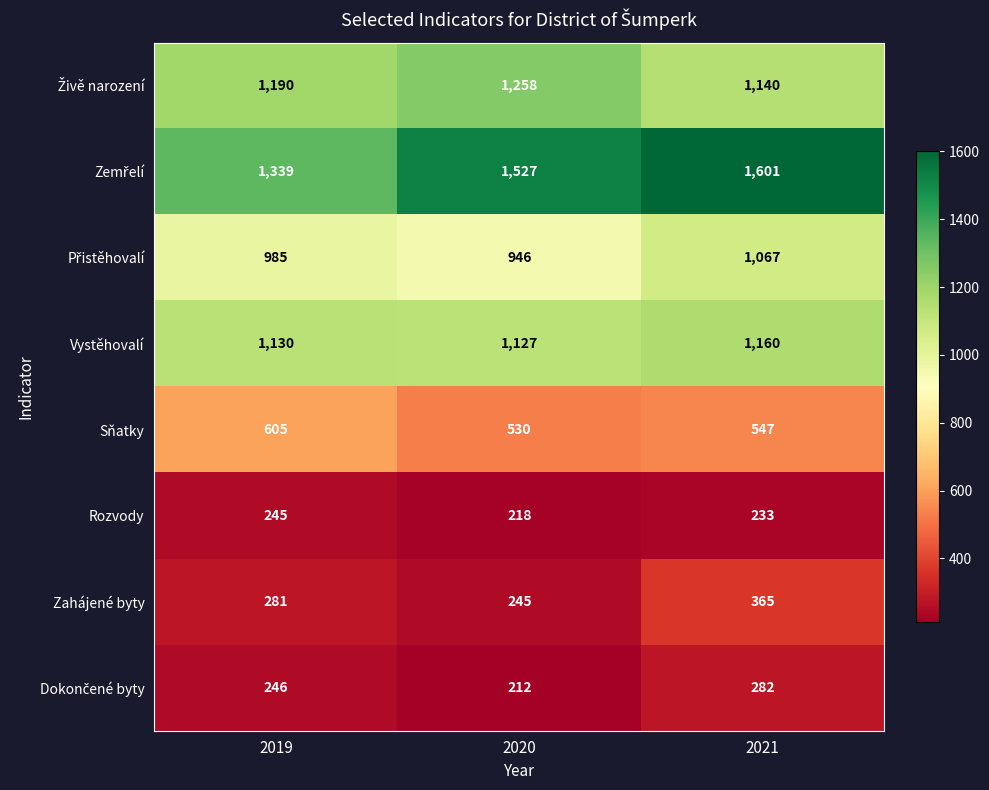

At which category does the chart reach its peak across all series?

2021